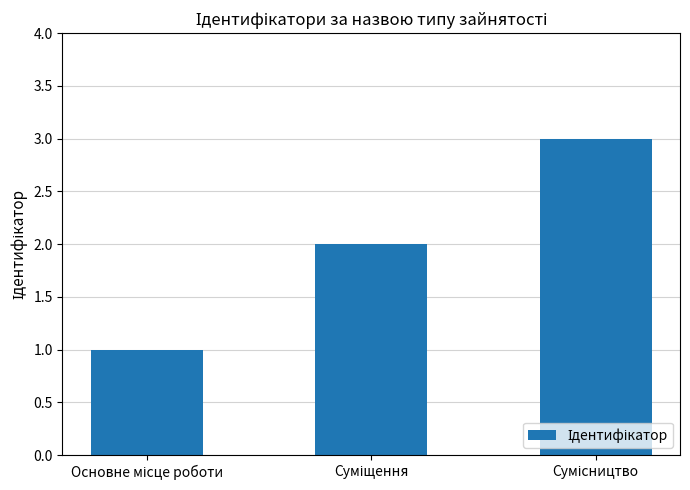

What is the sum of all values?

6